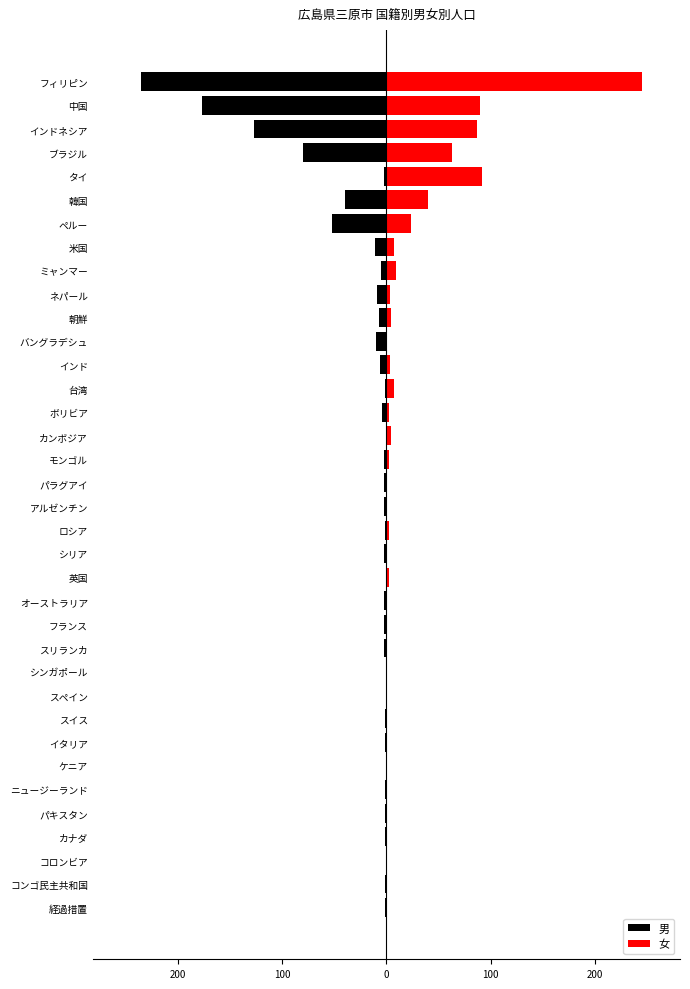

What is the average value of the 男 series?

-22